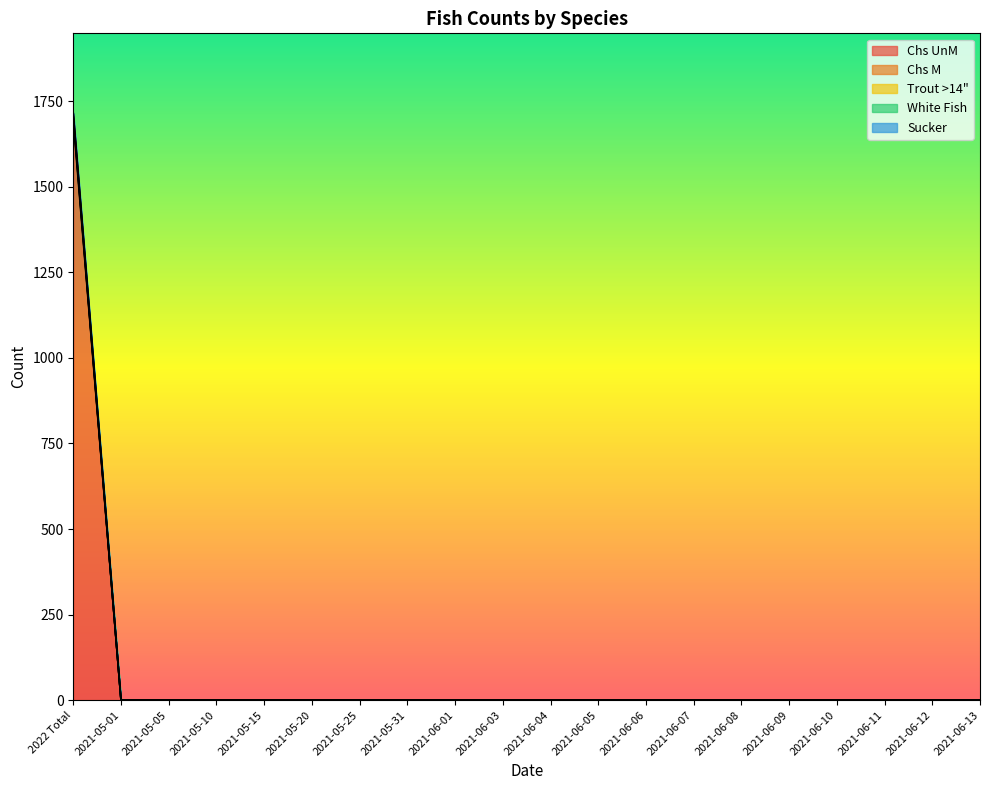

True or false: White Fish has a value of -946 at 2021-05-05.

False